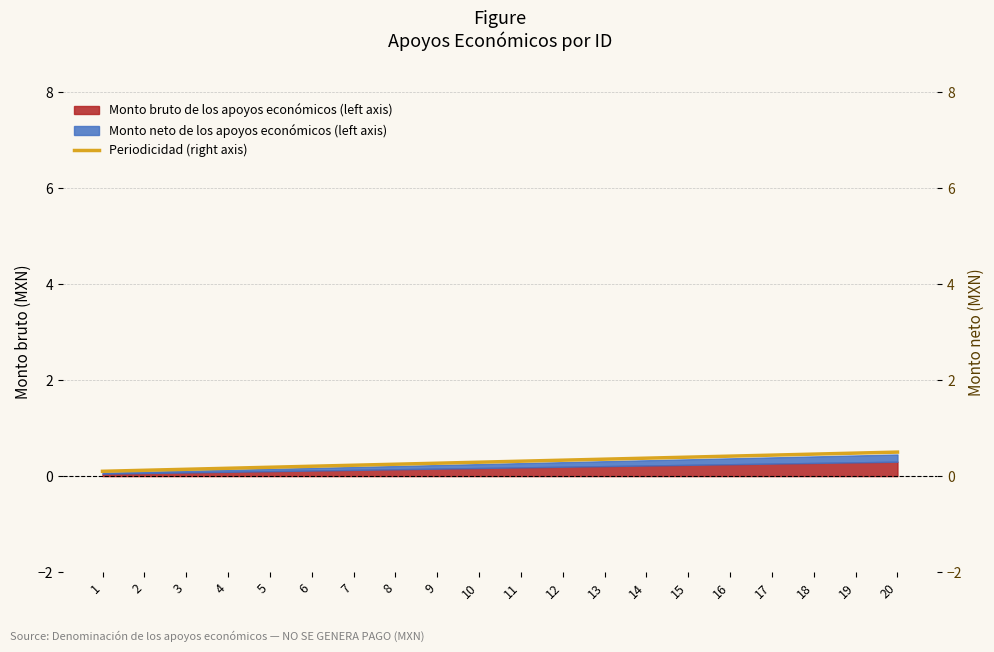

List the labels in order of value, smallest first.

1, 2, 3, 4, 5, 6, 7, 8, 9, 10, 11, 12, 13, 14, 15, 16, 17, 18, 19, 20